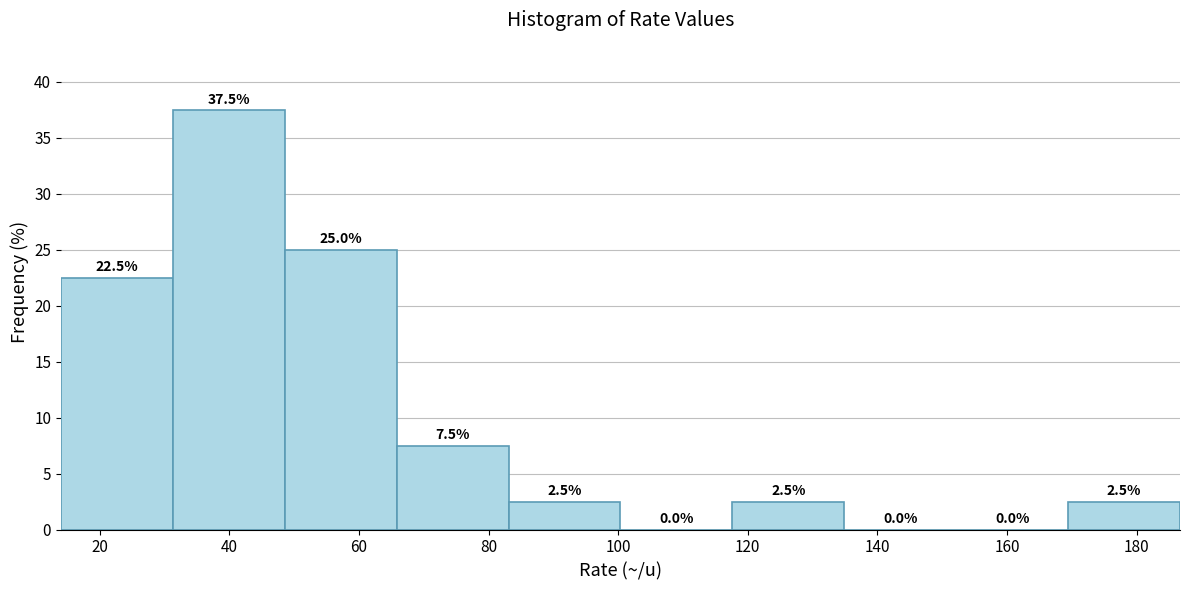

Reading left to right, list every bar in this chart as the range it spans on the x-axis followed by its height. The bar edges are not printed on the chart, so give them approximately, as read against the axis.

14 to 32: 22.5
32 to 48: 37.5
48 to 66: 25.0
66 to 84: 7.5
84 to 100: 2.5
100 to 118: 0.0
118 to 134: 2.5
134 to 152: 0.0
152 to 170: 0.0
170 to 186: 2.5